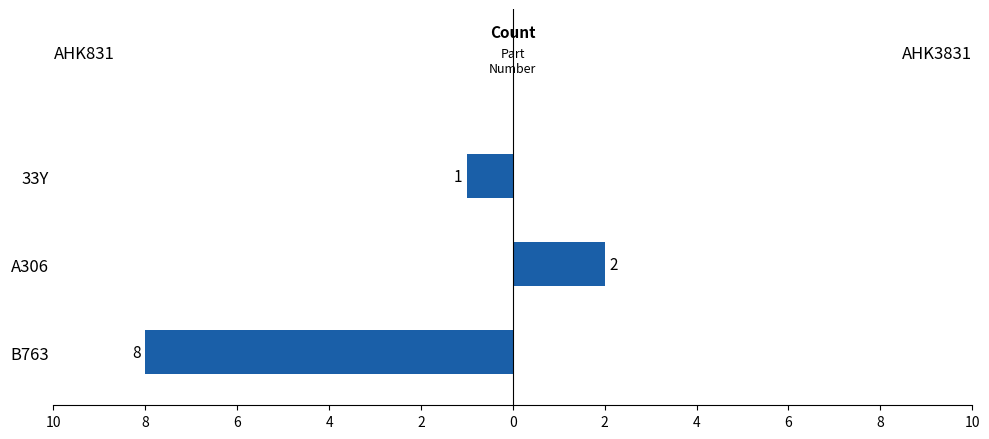

The value of AHK3831 at 33Y is 1. True or false?

False